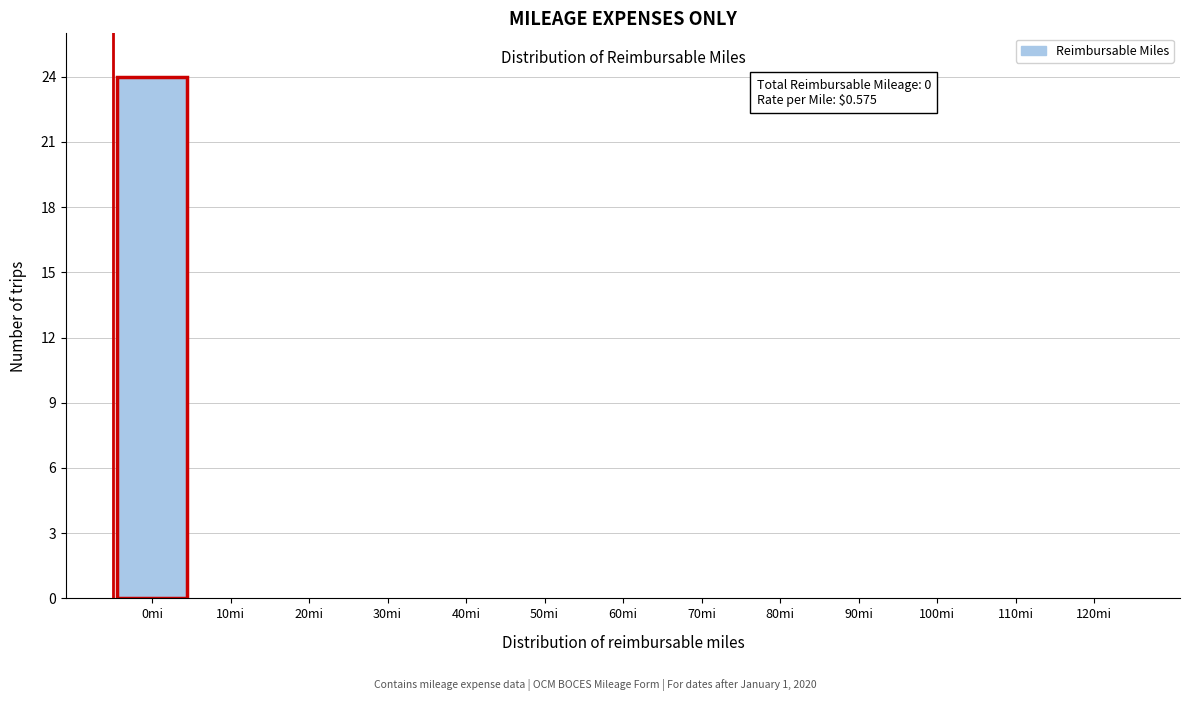

Reading left to right, what are all the values shown in this chart?

0mi=24	10mi=0	20mi=0	30mi=0	40mi=0	50mi=0	60mi=0	70mi=0	80mi=0	90mi=0	100mi=0	110mi=0	120mi=0